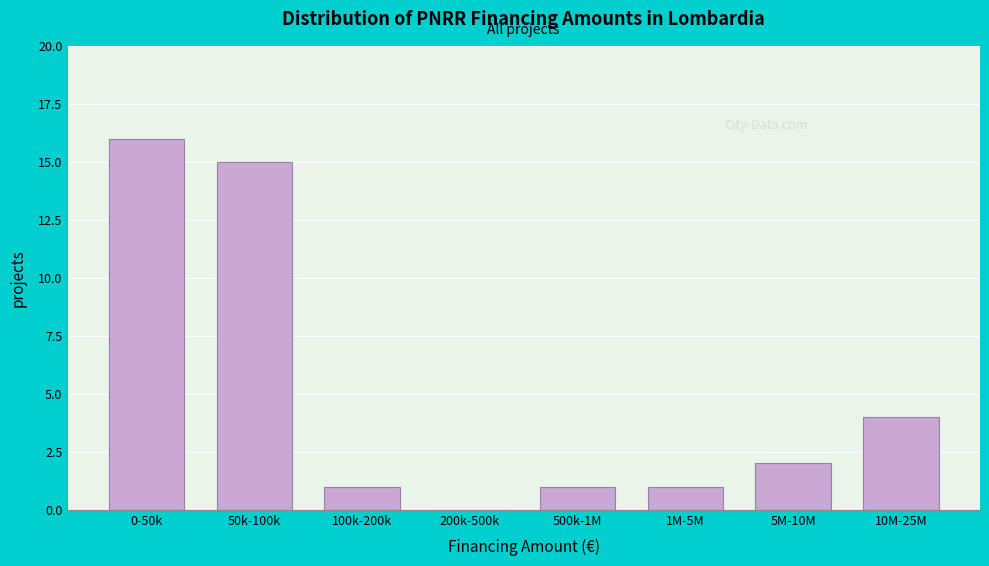

Reading left to right, what are all the values shown in this chart?

0-50k=16	50k-100k=15	100k-200k=1	200k-500k=0	500k-1M=1	1M-5M=1	5M-10M=2	10M-25M=4